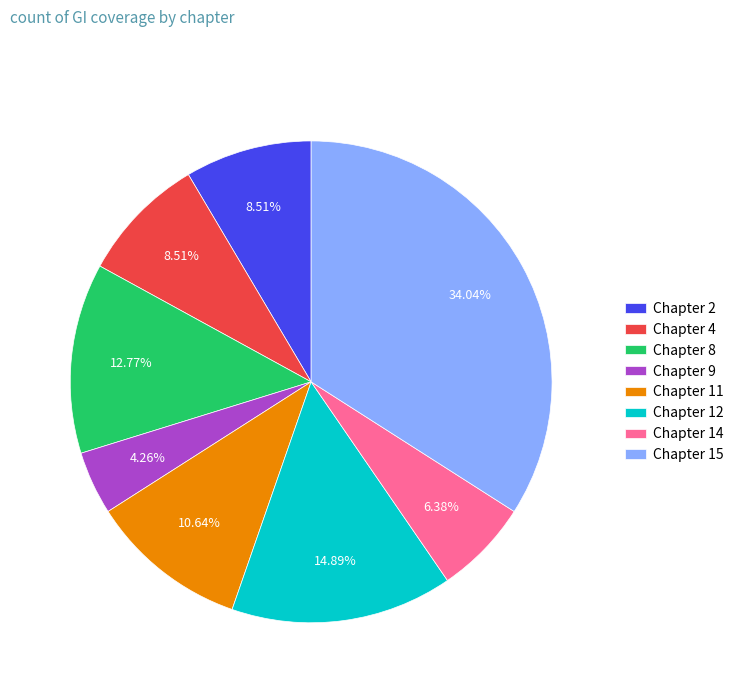

Approximately how many times larger is the value at Chapter 15 compared to Chapter 11?

3.2